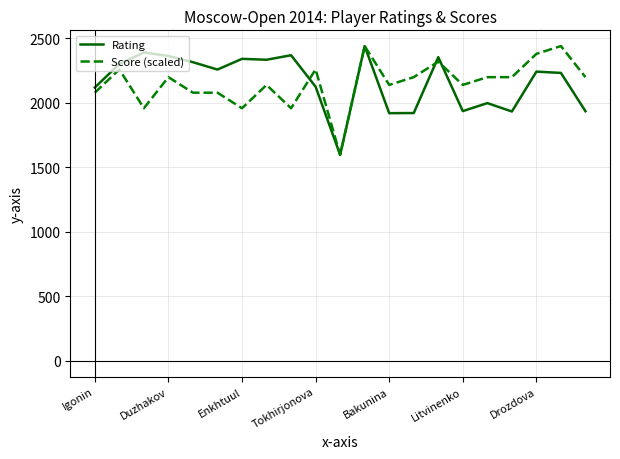

True or false: Rating and Score (scaled) intersect in this chart.

True